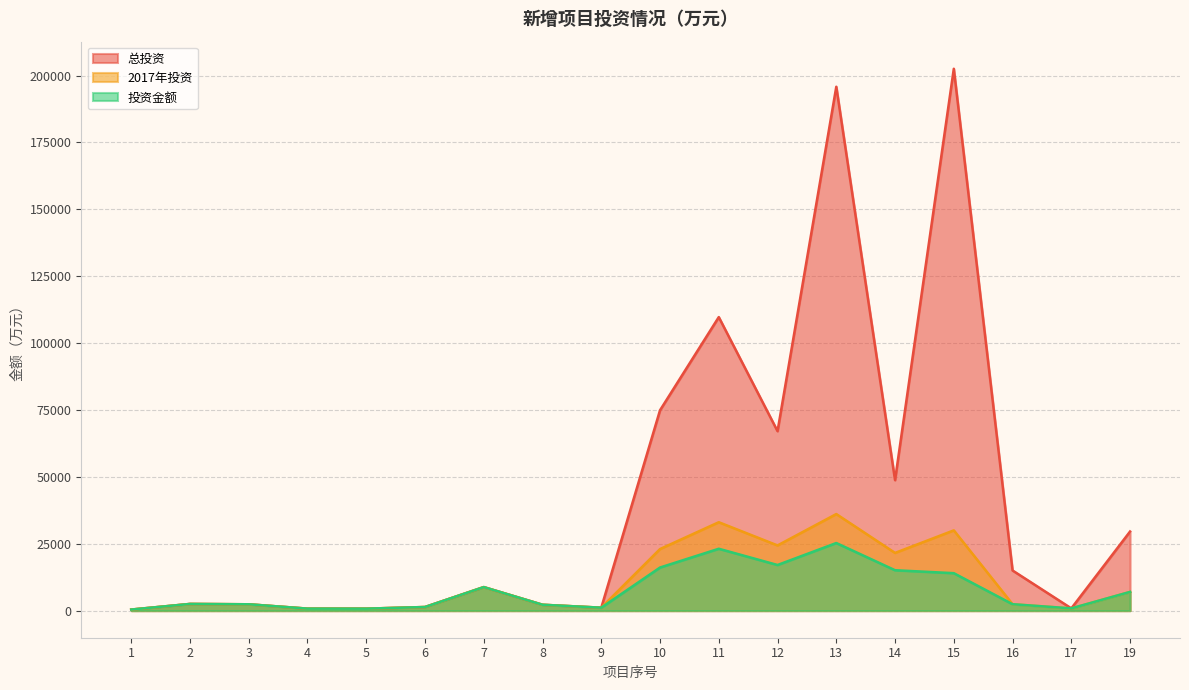

Count the number of data series in this chart.

3